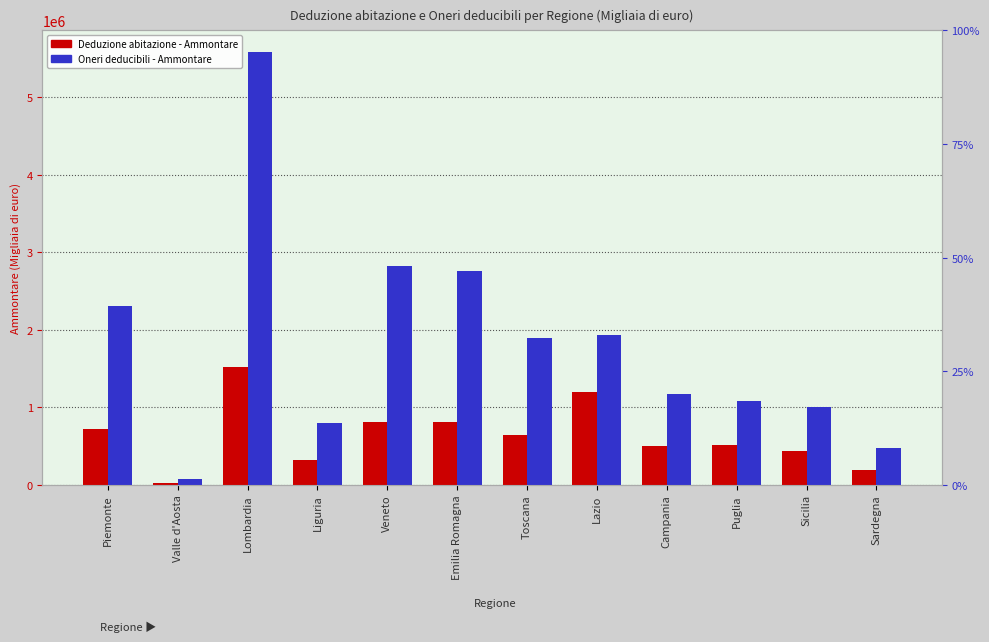

Rank the series by their average value, from lowest to highest.

Deduzione abitazione - Ammontare, Oneri deducibili - Ammontare